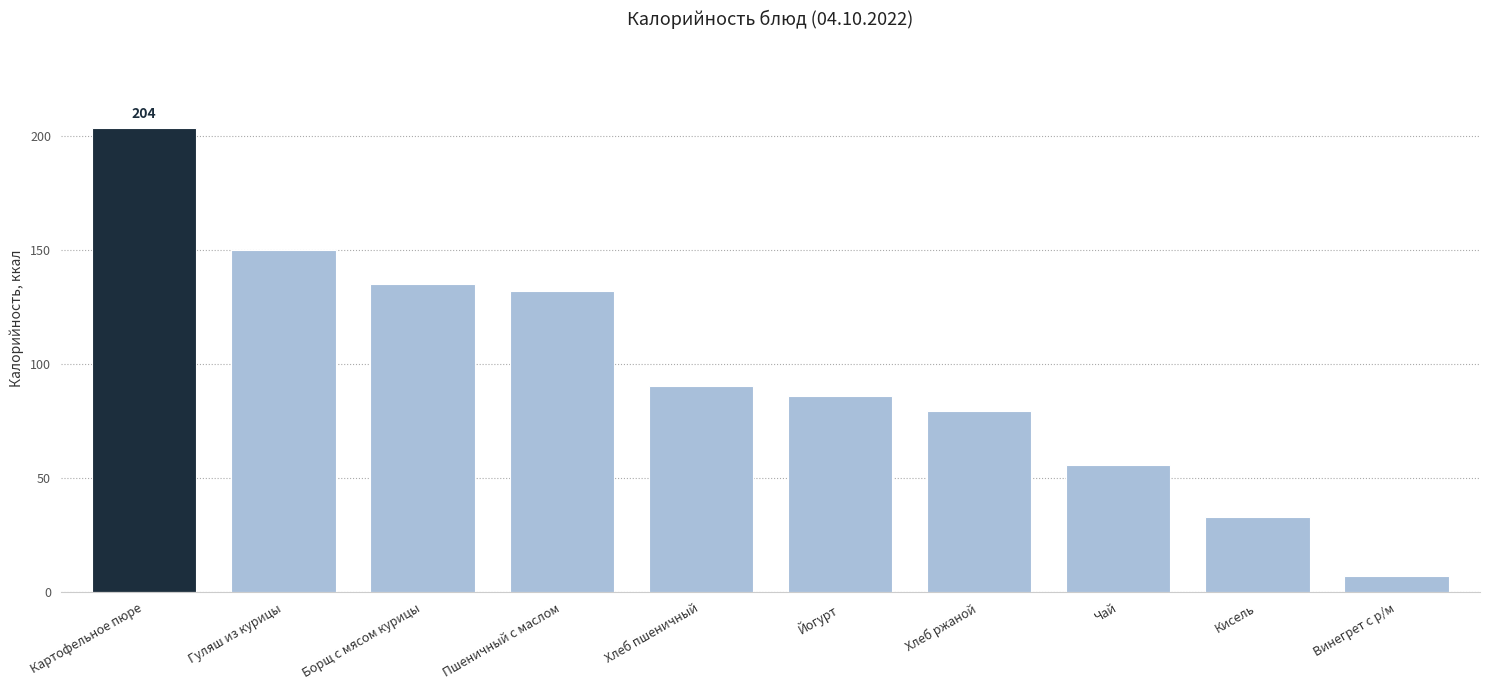

Are the bars horizontal?

No